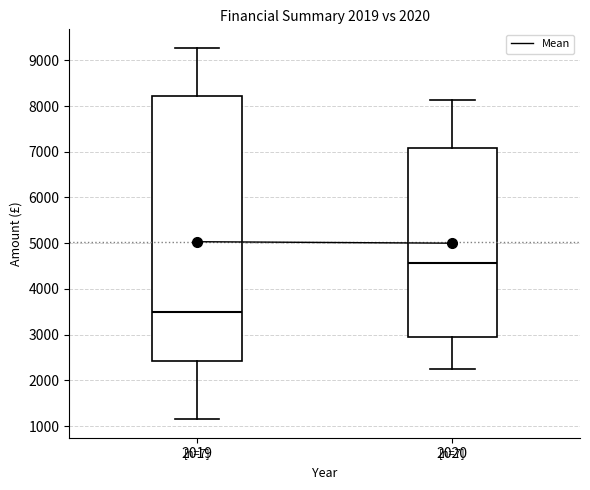

Which box is the tallest, from its lower edge to its upper edge?

2019